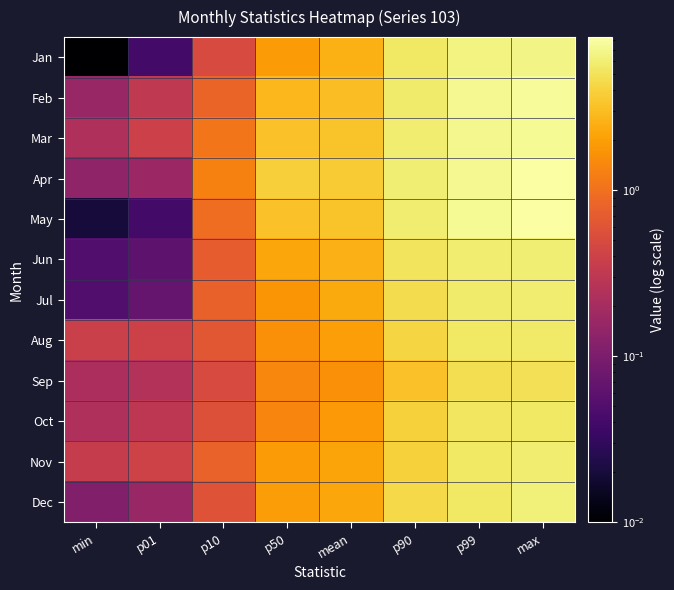

Reading left to right, transcribe all the data shown in this chart.

Jan: min=0.0	p01=0.0	p10=0.5	p50=1.9	mean=2.5	p90=5.4	p99=6.5	max=6.7
Feb: min=0.2	p01=0.3	p10=0.8	p50=2.8	mean=3.1	p90=5.7	p99=7.3	max=7.6
Mar: min=0.2	p01=0.4	p10=1.1	p50=3.2	mean=3.3	p90=5.9	p99=7.0	max=7.4
Apr: min=0.1	p01=0.2	p10=1.3	p50=3.9	mean=3.6	p90=5.9	p99=7.1	max=8.3
May: min=0.0	p01=0.0	p10=0.9	p50=3.2	mean=3.3	p90=5.9	p99=7.3	max=8.2
Jun: min=0.1	p01=0.1	p10=0.7	p50=2.2	mean=2.6	p90=5.1	p99=5.9	max=6.0
Jul: min=0.1	p01=0.1	p10=0.8	p50=1.8	mean=2.3	p90=4.6	p99=5.7	max=5.8
Aug: min=0.4	p01=0.4	p10=0.7	p50=1.6	mean=2.0	p90=4.2	p99=5.4	max=5.6
Sep: min=0.2	p01=0.2	p10=0.5	p50=1.4	mean=1.6	p90=3.2	p99=4.7	max=4.8
Oct: min=0.2	p01=0.3	p10=0.6	p50=1.4	mean=1.8	p90=4.0	p99=5.3	max=5.5
Nov: min=0.4	p01=0.4	p10=0.8	p50=1.9	mean=2.1	p90=3.9	p99=5.4	max=5.8
Dec: min=0.1	p01=0.2	p10=0.6	p50=1.9	mean=2.2	p90=4.4	p99=5.3	max=6.1